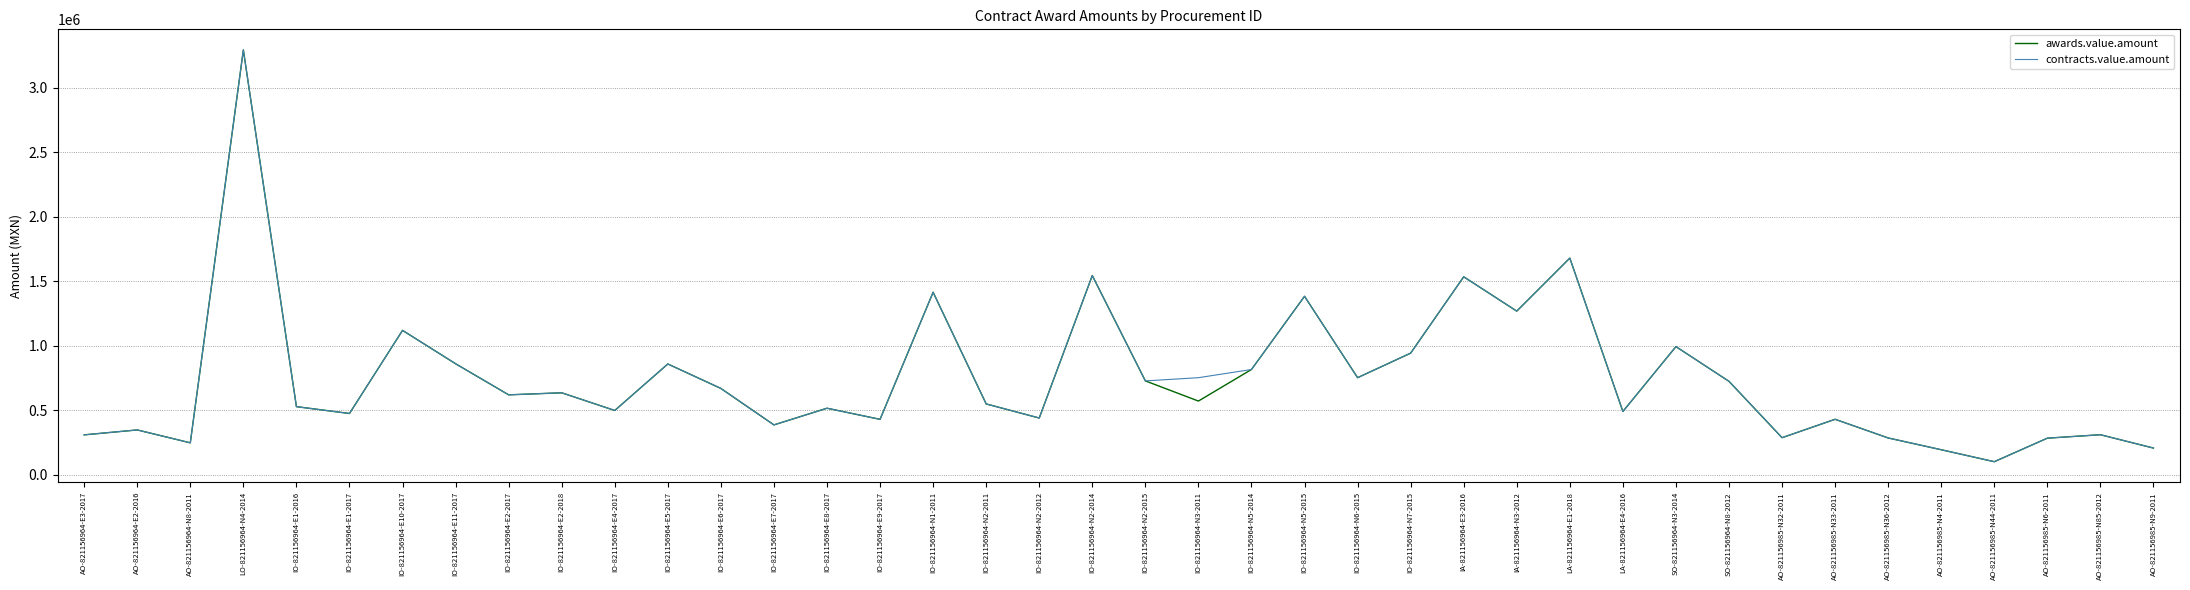

What is the total value across all series at IO-821156964-N1-2011?

2832512.9